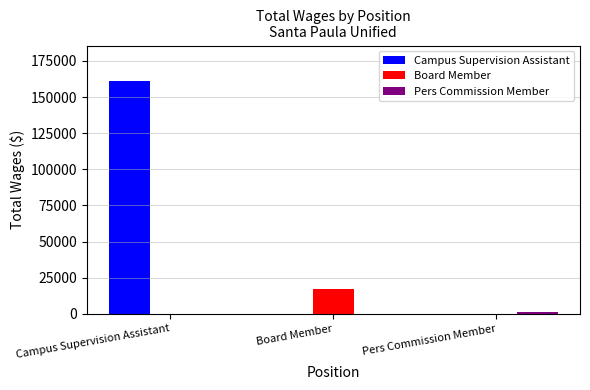

At which category is the sum across all series the highest?

Campus Supervision Assistant